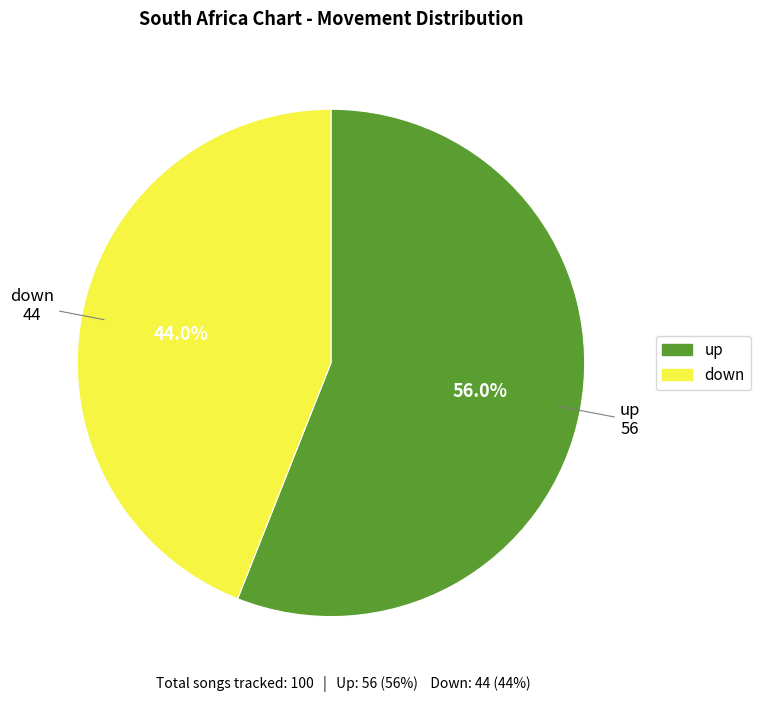

Which slice is the smallest?

down